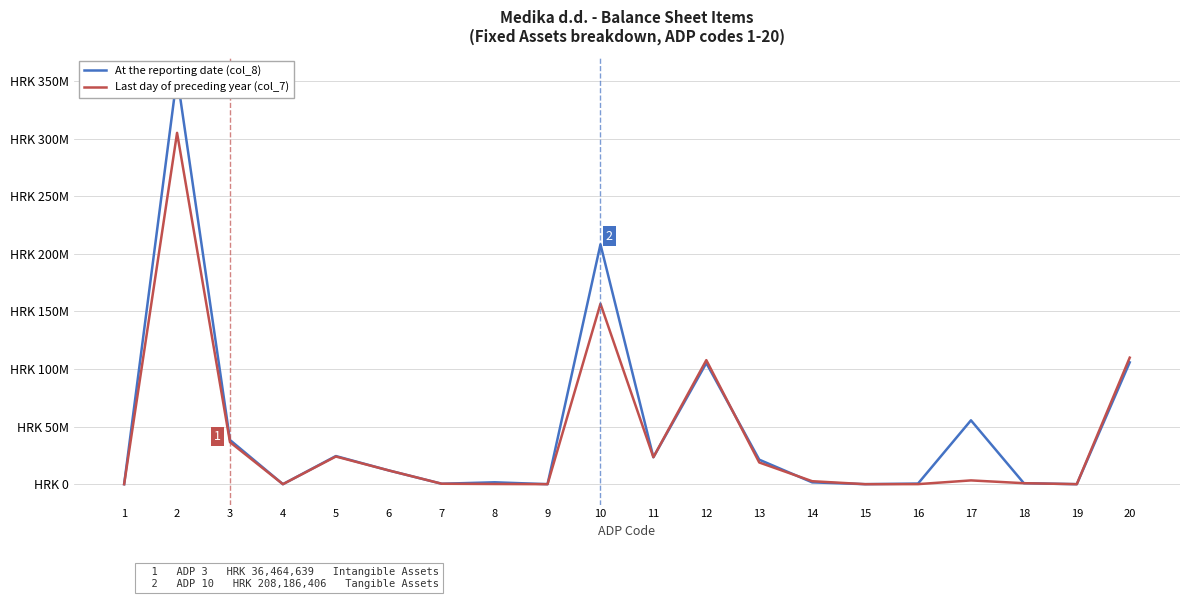

What is the difference between the second highest and second lowest values in the Last day of preceding year (col_7) series?

156645918